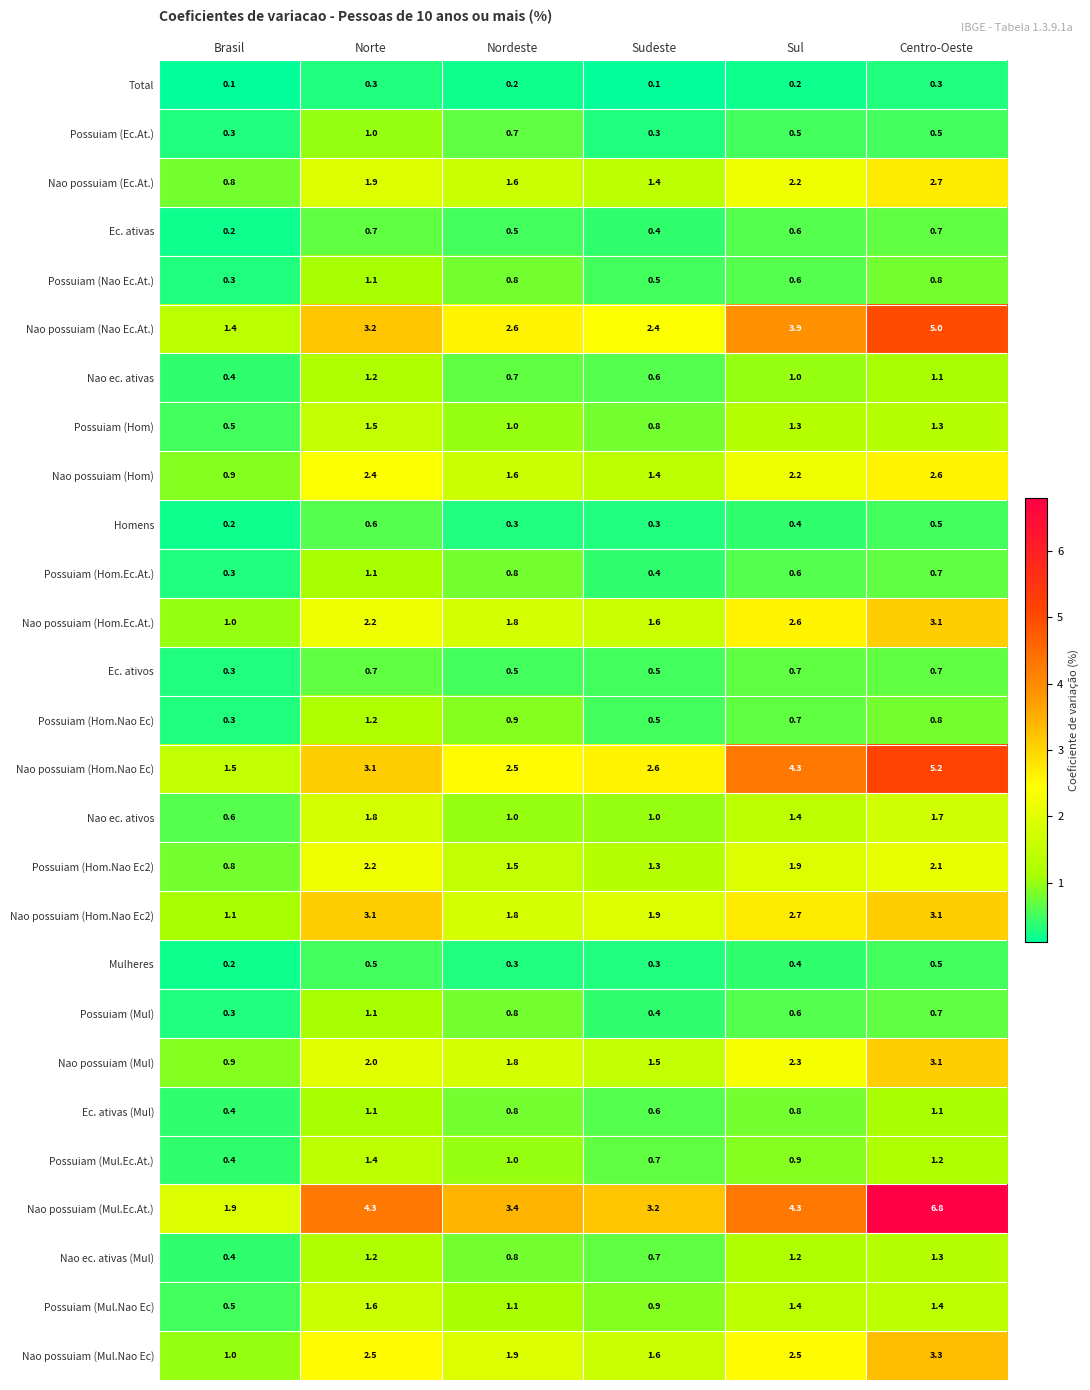

What is the maximum value for Nao possuiam (Mul.Ec.At.)?

6.8